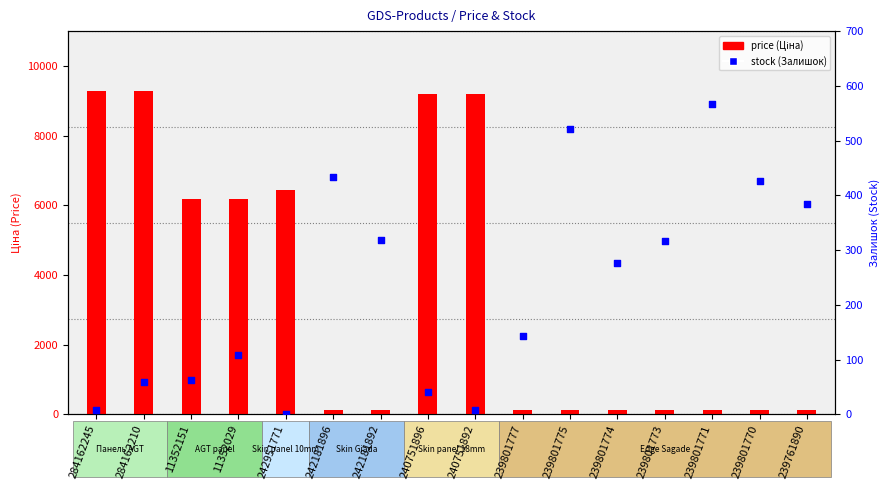

Which series has the largest total across all categories?

price